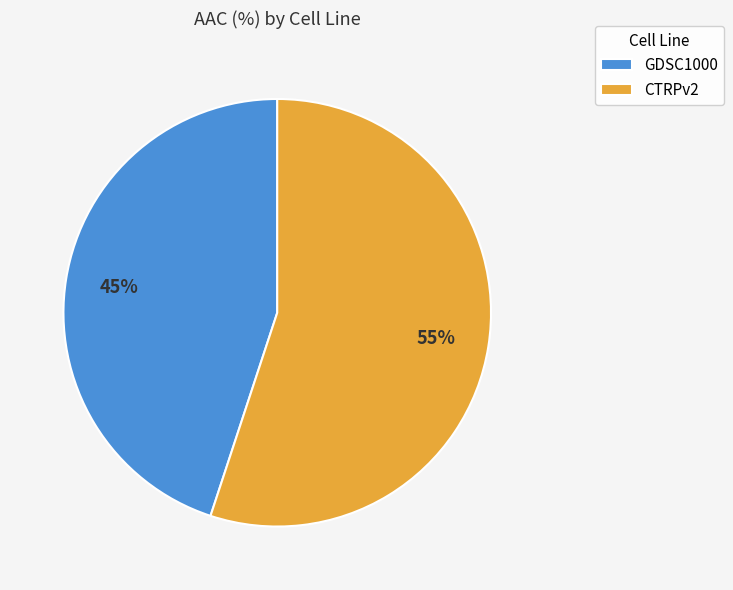

Rank the categories by value from highest to lowest.

CTRPv2, GDSC1000